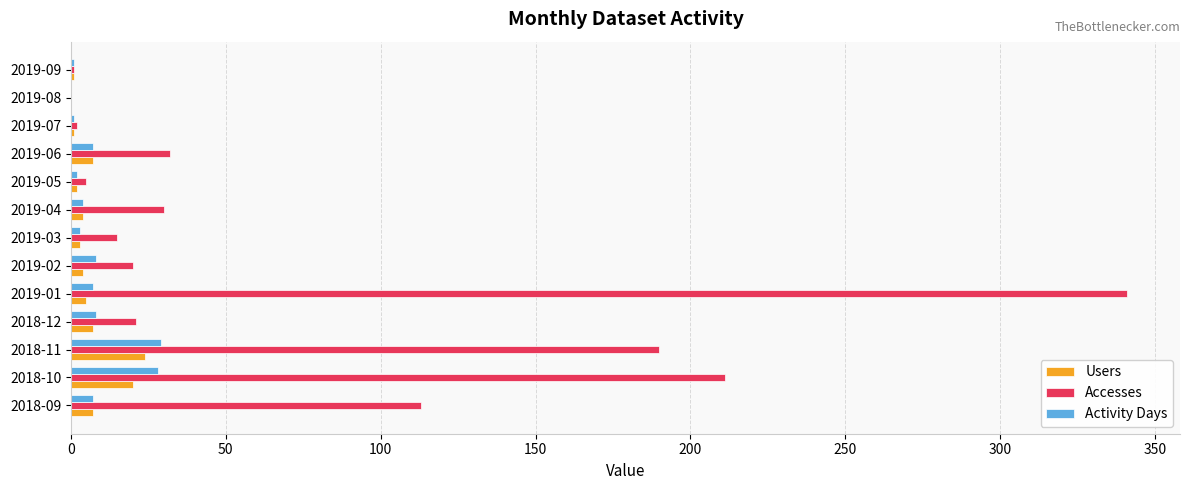

How many series are shown in this chart?

3